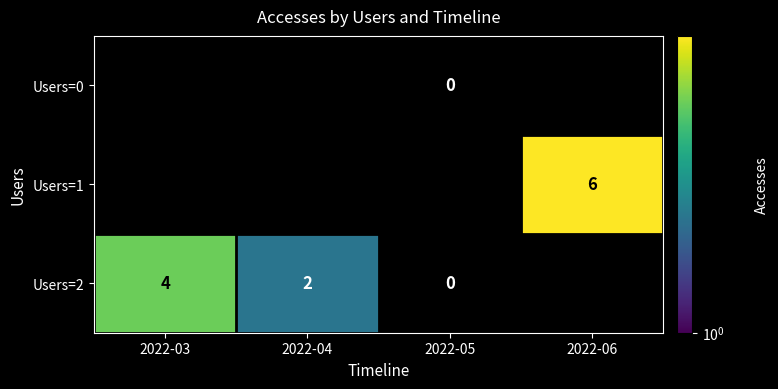

The value of Users=1 at 2022-06 is 6. True or false?

True